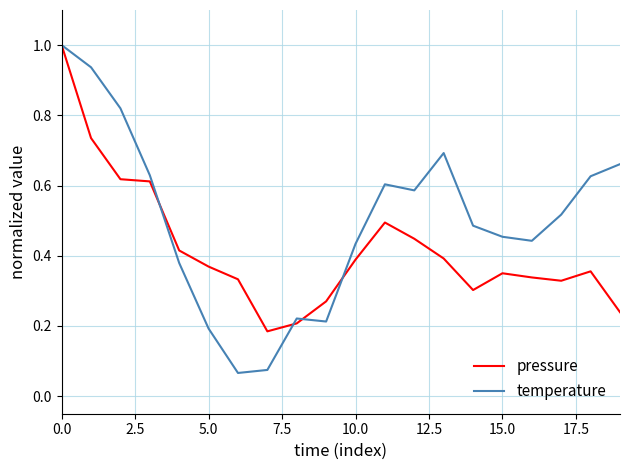

Which series has the largest range (max minus min)?

temperature